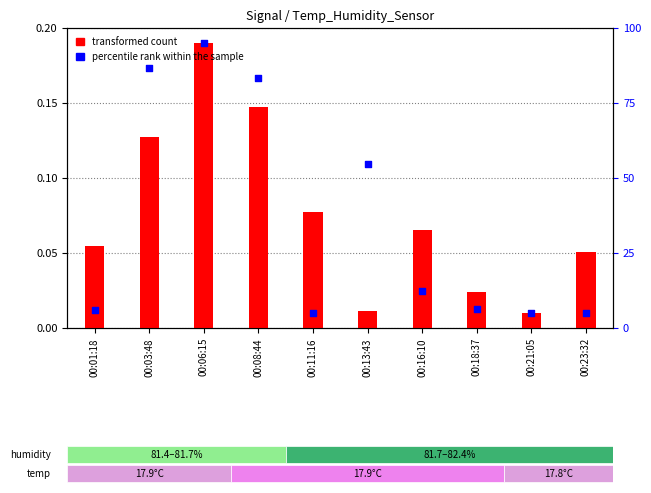

Is the value of percentile rank within the sample at 00:16:10 greater than the value of transformed count at 00:21:05?

Yes